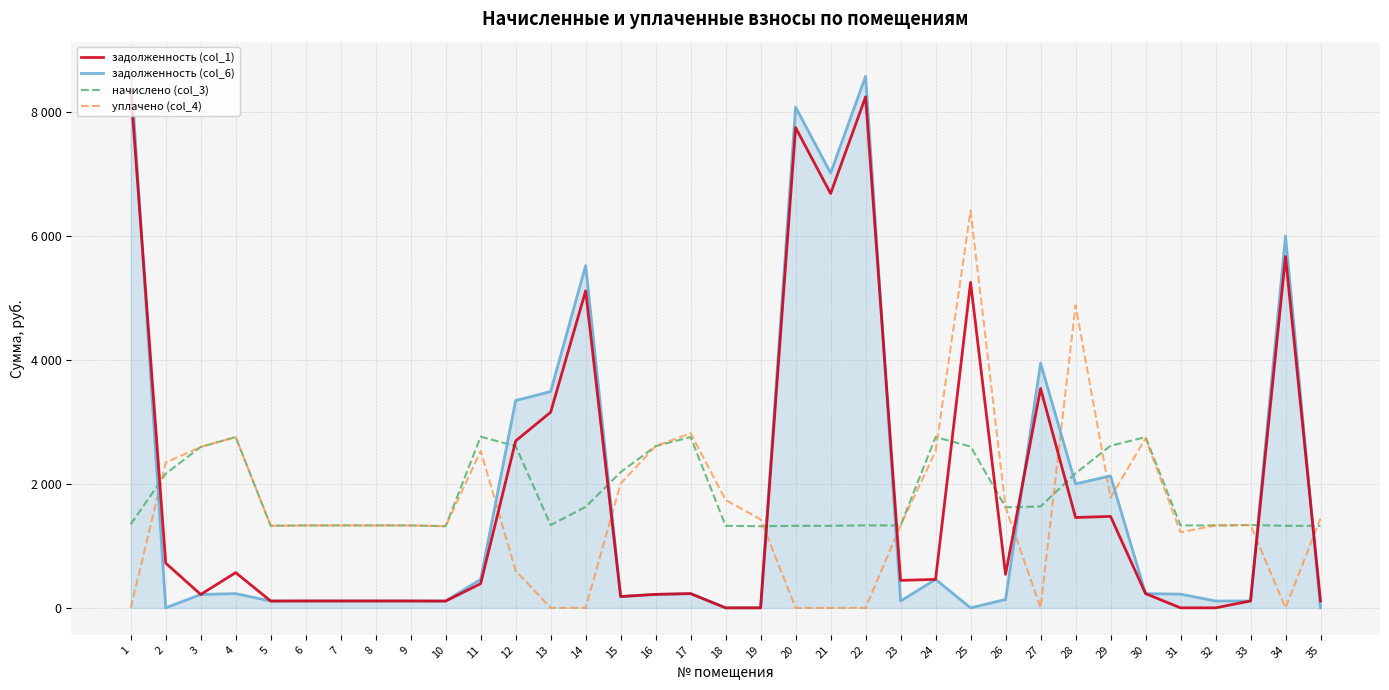

The value of начислено (col_3) at 29 is 2614.0. True or false?

True